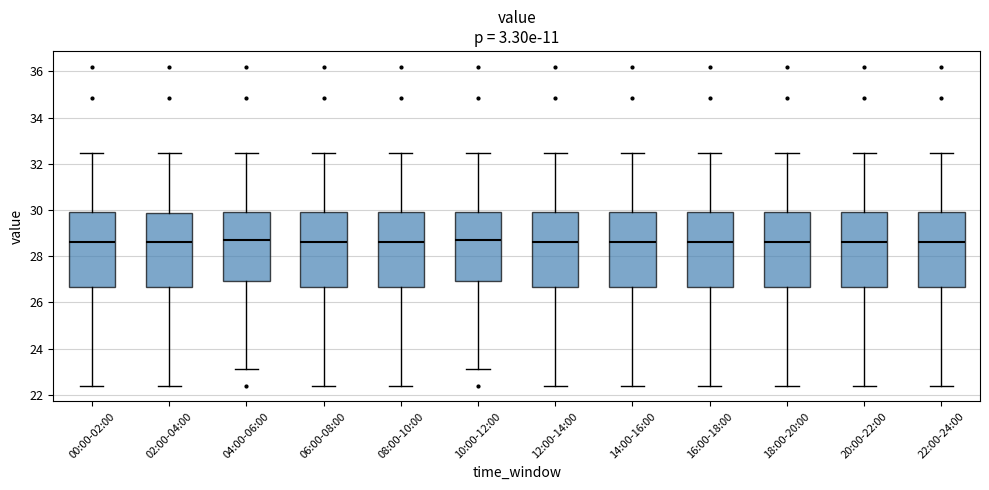

Where does the upper whisker of the box for 08:00-10:00 end on the y-axis? The values are not printed on the chart, so give them approximately, as read against the axis.

32.4